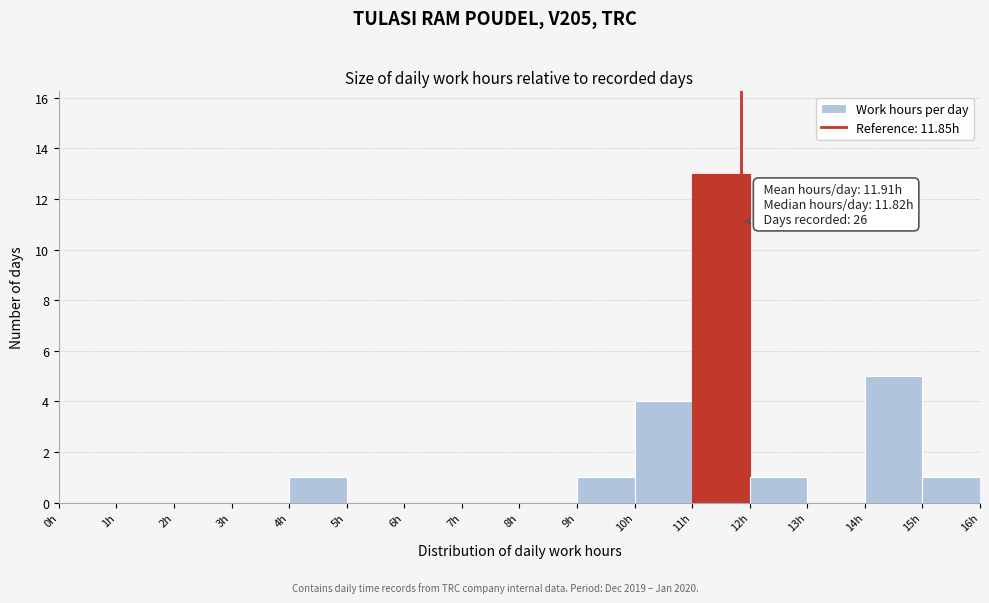

Over which range of the x-axis is the bar tallest?

11 to 12